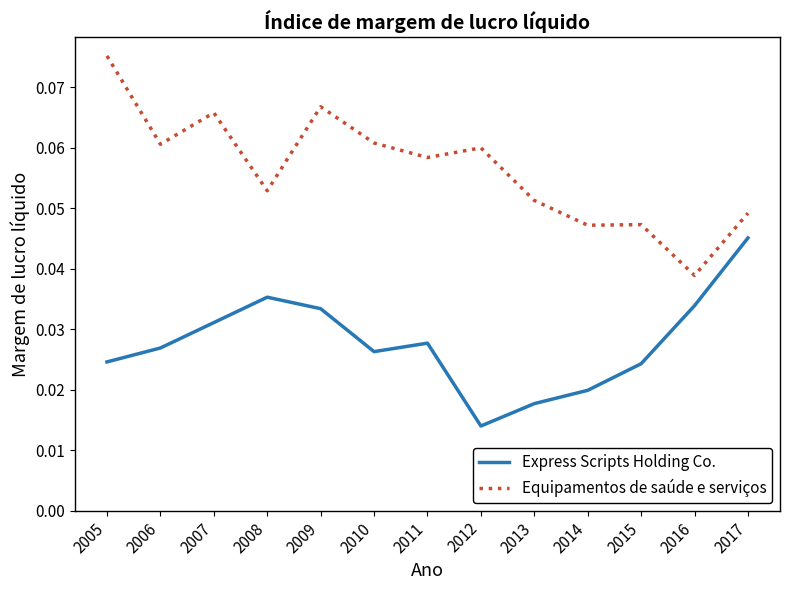

How many Equipamentos de saúde e serviços values are between 0 and 1?

13